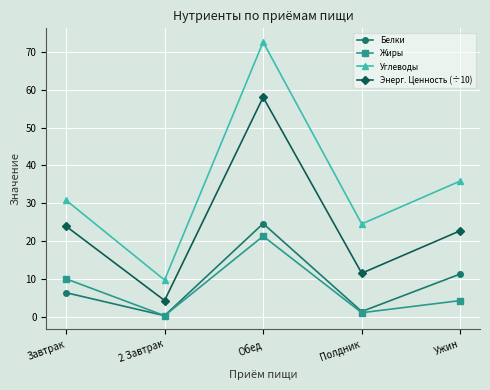

At which category is the sum across all series the highest?

Обед